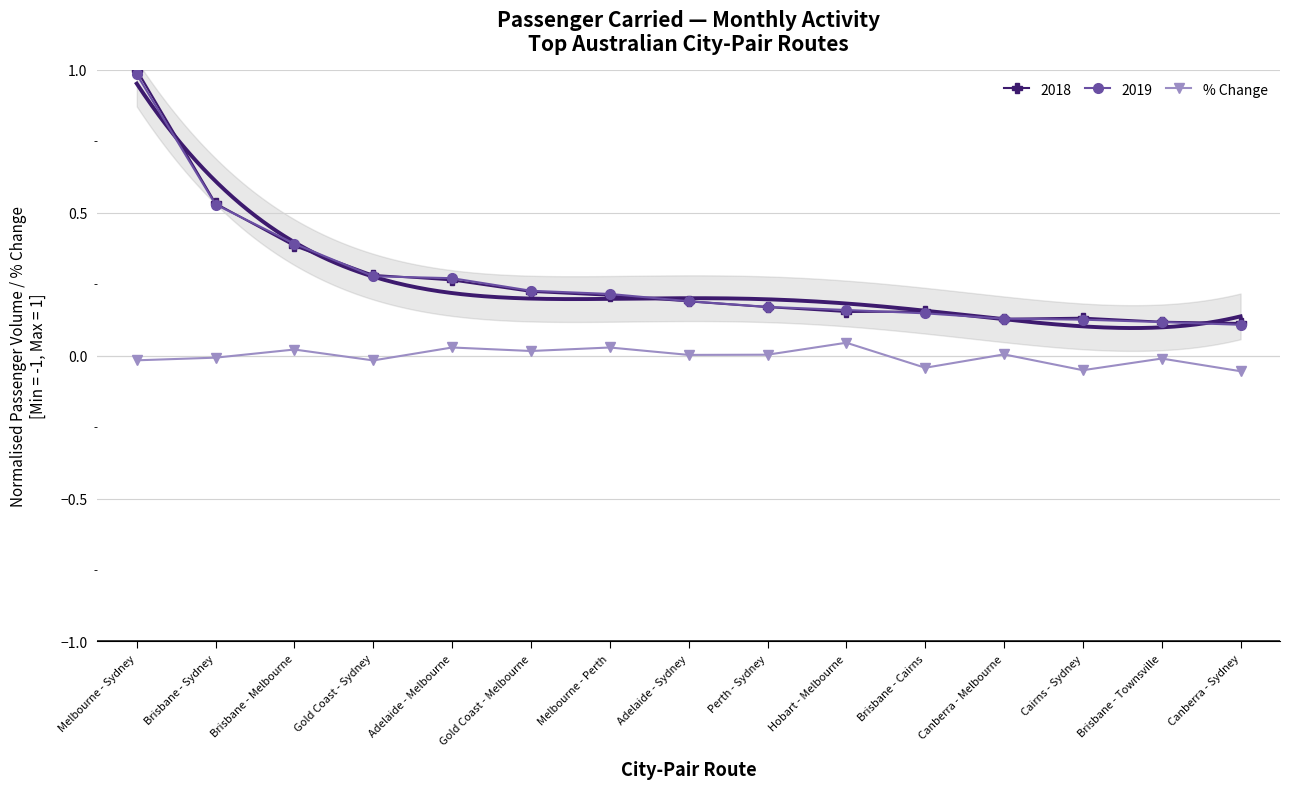

What is the approximate value at Canberra - Sydney?

-0.1